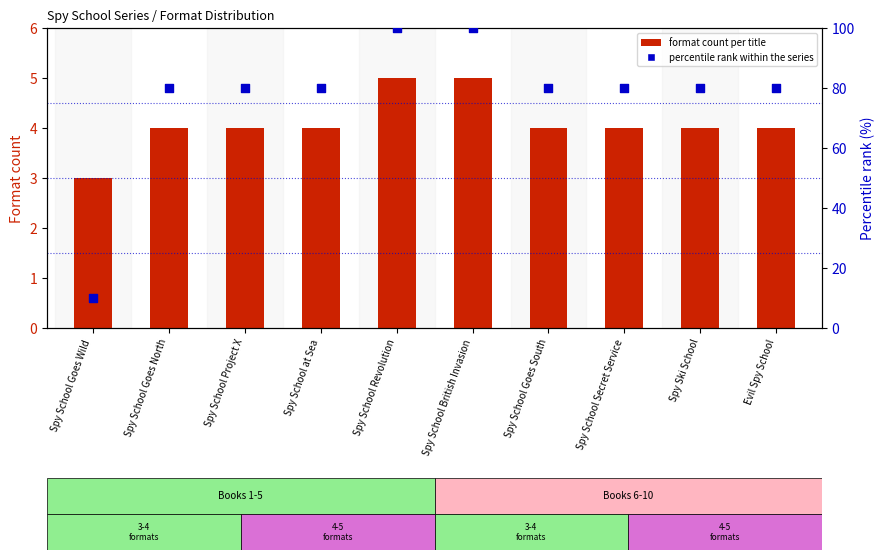

At how many categories does at least one series exceed 68?

9